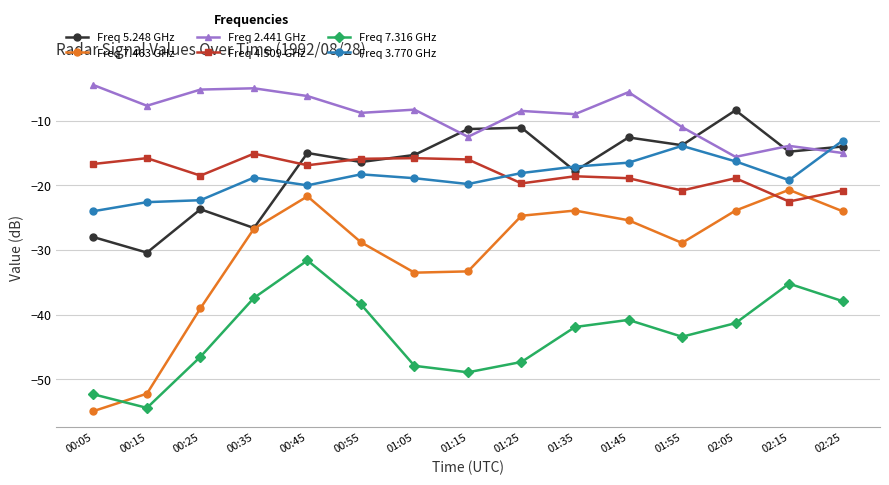

How many lines are shown in the chart?

6